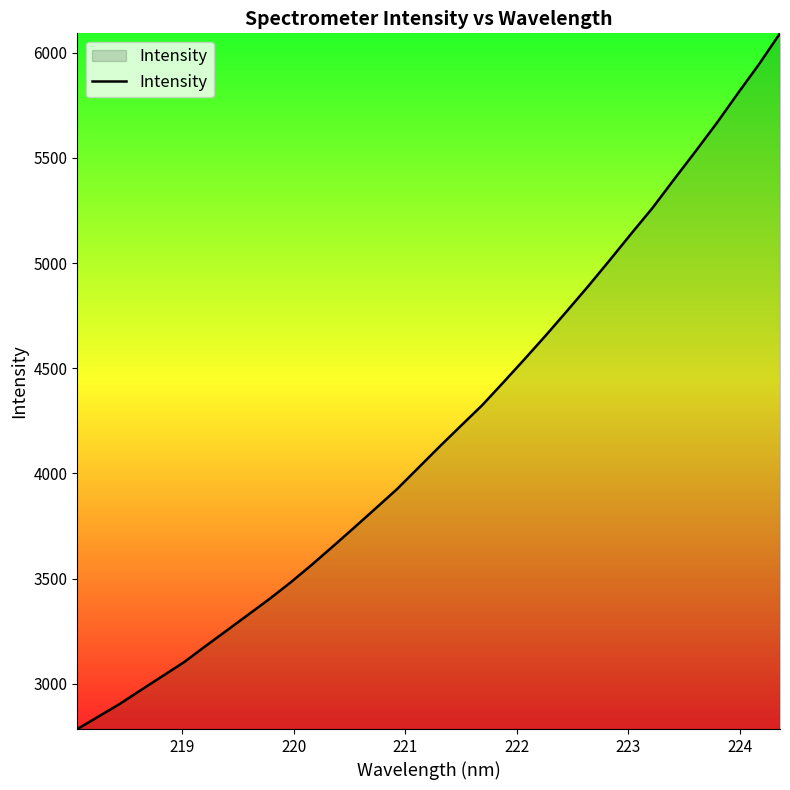

What is the maximum value shown in the chart?

6092.0